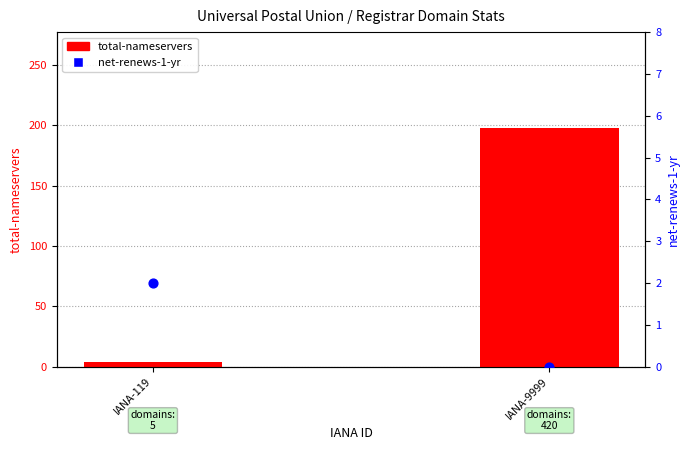

At which category is the sum across all series the highest?

IANA-9999